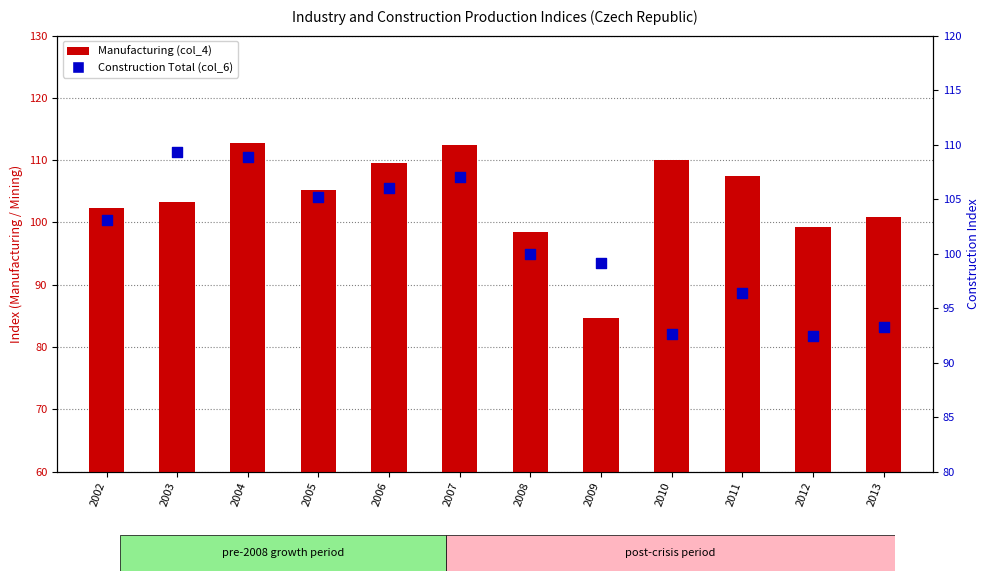

Which series has the largest total across all categories?

Manufacturing (col_4)